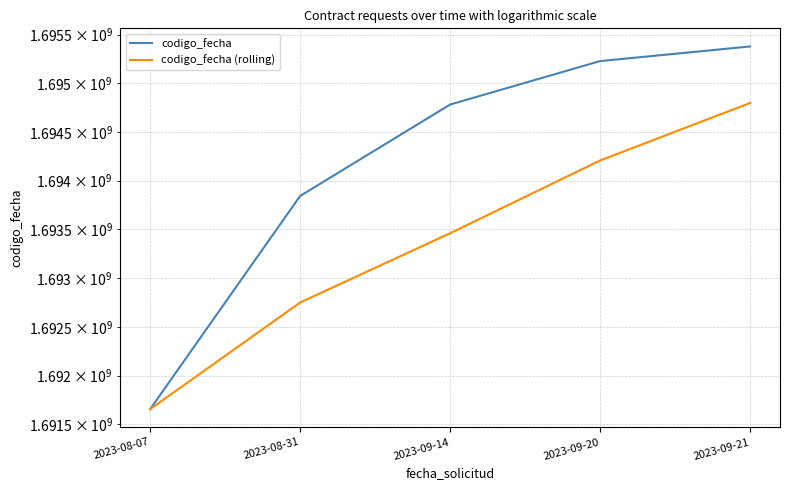

What value does the codigo_fecha (rolling) series have at 2023-08-31, to the nearest 10?

1692749220